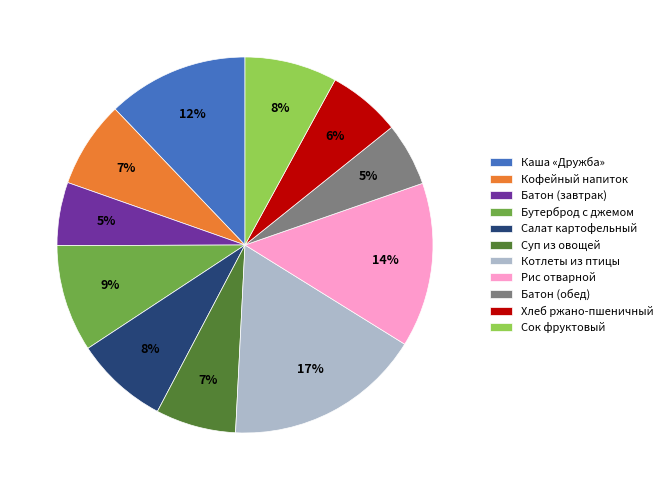

Which has a higher value, Батон (обед) or Сок фруктовый?

Сок фруктовый